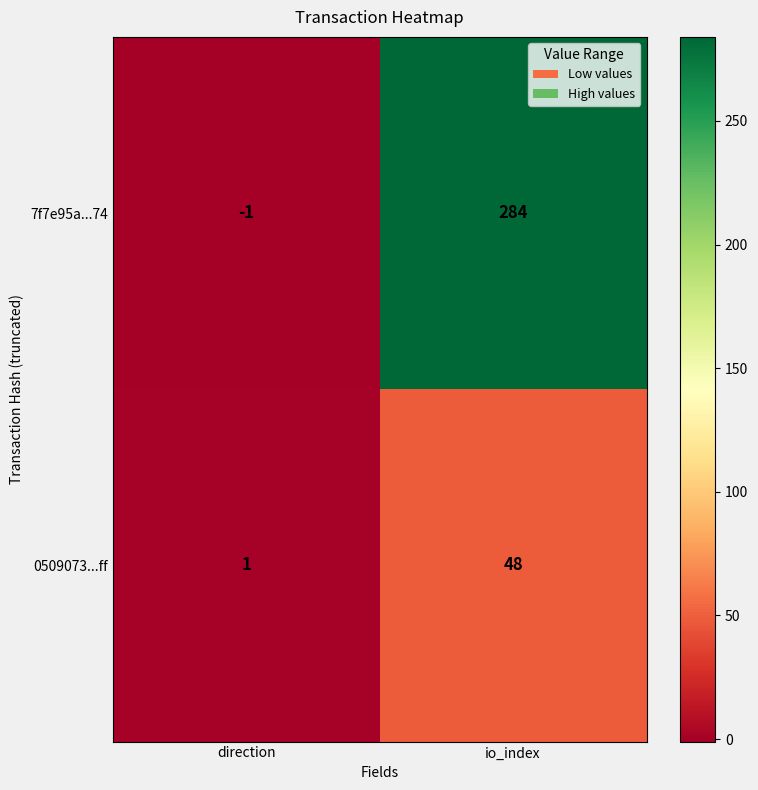

How many distinct data groups are displayed?

2